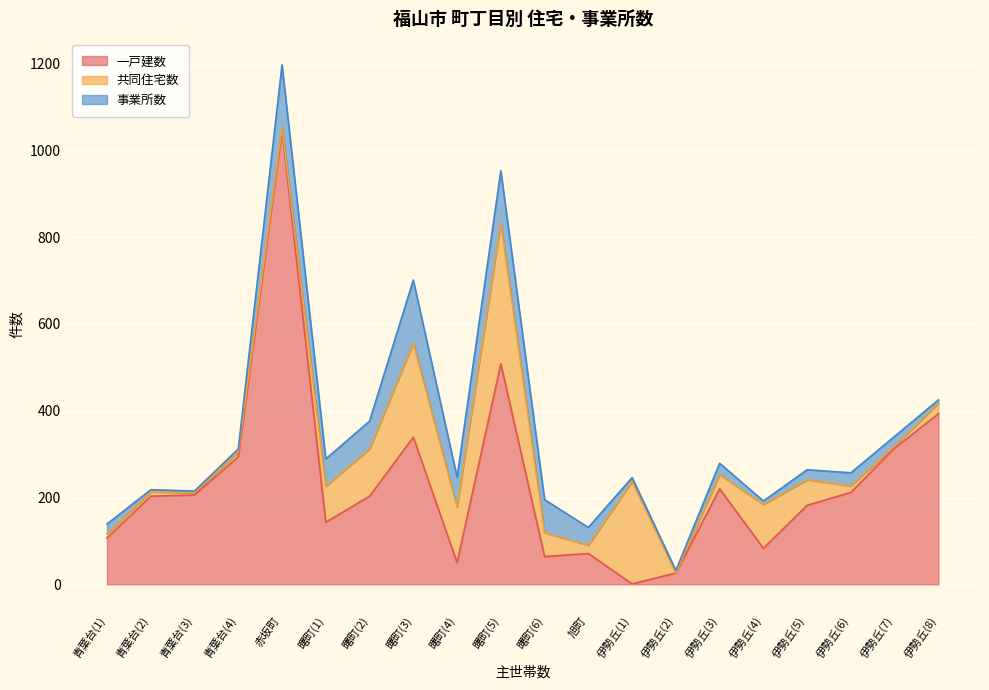

At which label is 共同住宅数 closest to 162?

曙町(4)